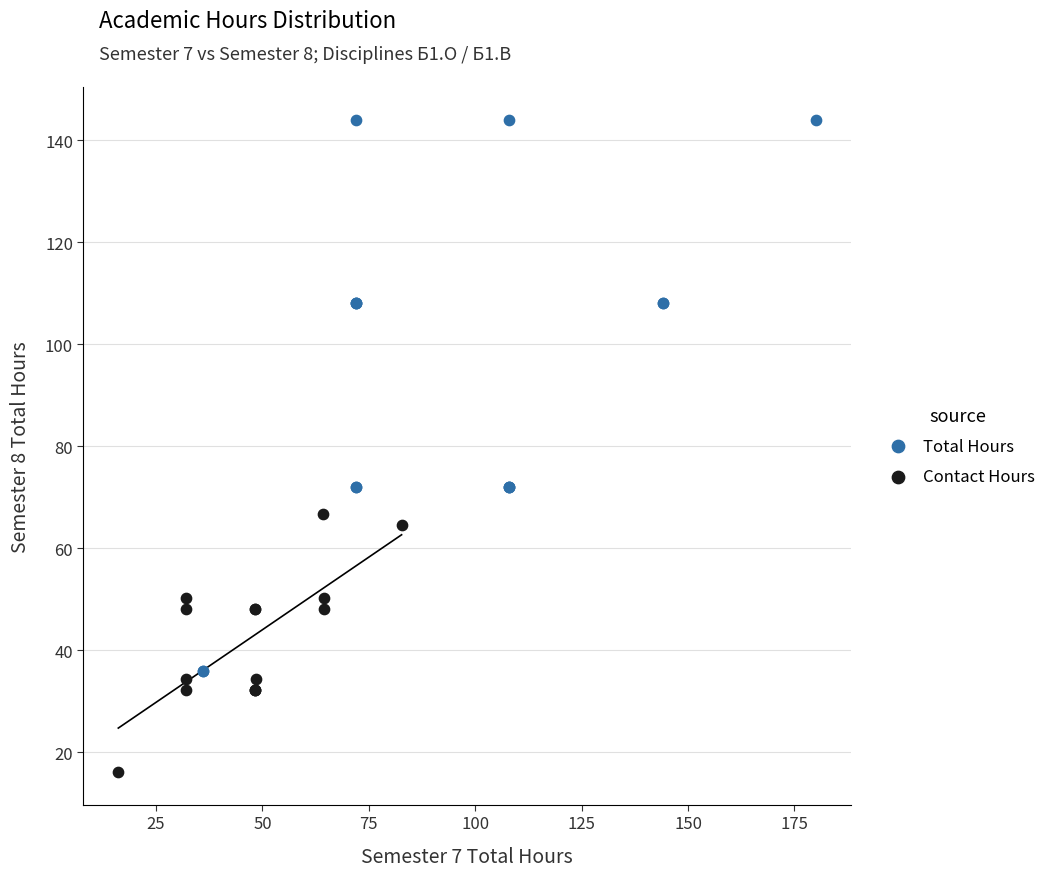

Which series reaches the maximum Y coordinate?

Total Hours